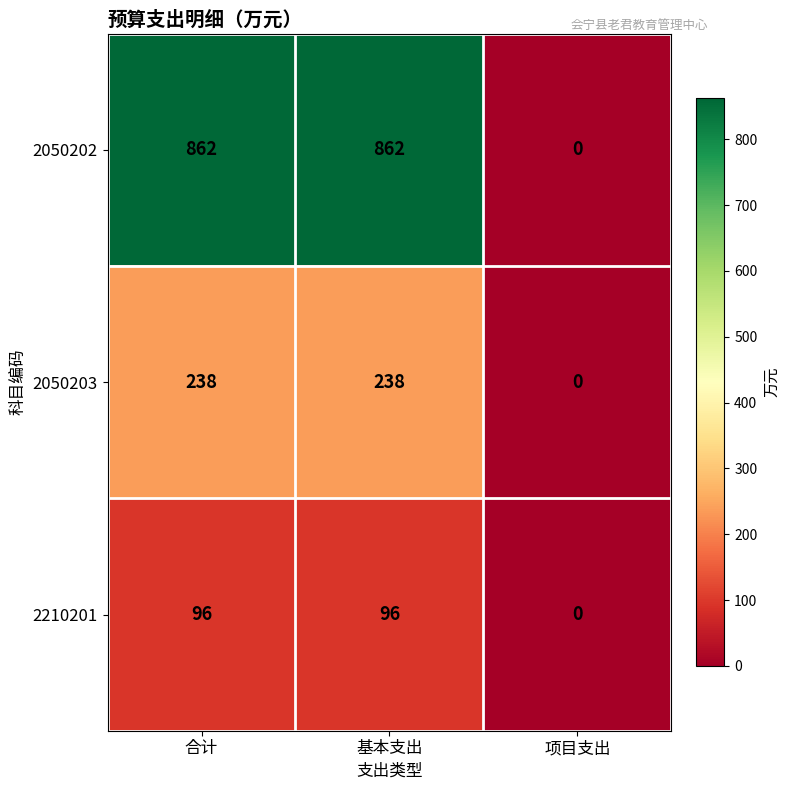

Reading left to right, list all the values displayed in this chart.

2050202: 862	862	0
2050203: 238	238	0
2210201: 96	96	0